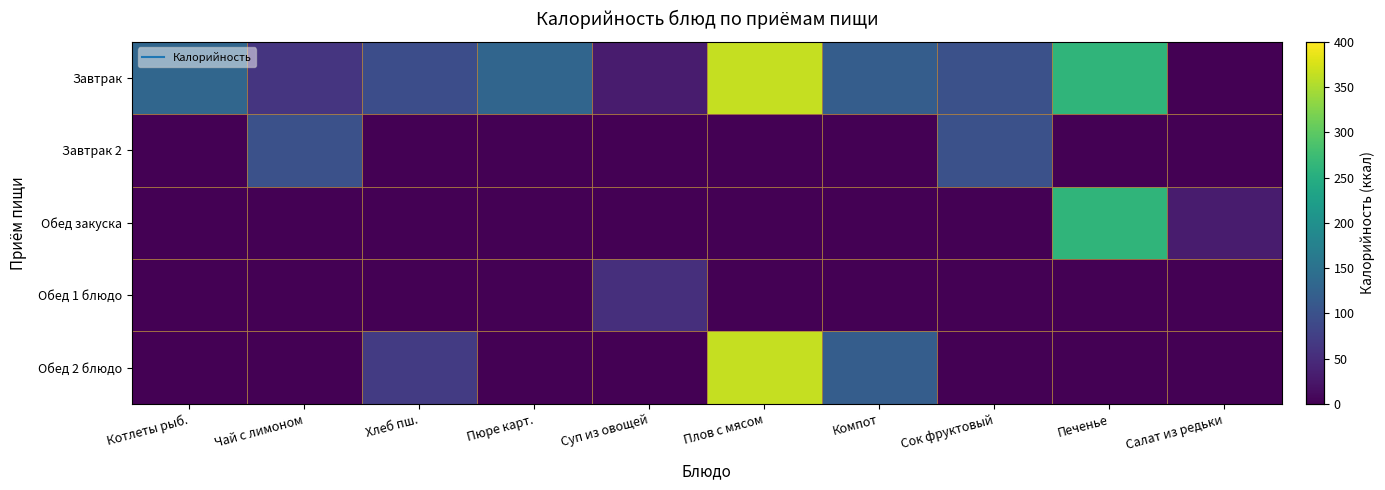

Reading left to right, list all the values displayed in this chart.

Завтрак: Котлеты рыб.=132	Чай с лимоном=62	Хлеб пш.=94	Пюре карт.=131	Суп из овощей=30	Плов с мясом=365	Компот=118	Сок фруктовый=99	Печенье=261	Салат из редьки=0
Завтрак 2: Котлеты рыб.=0	Чай с лимоном=99	Хлеб пш.=0	Пюре карт.=0	Суп из овощей=0	Плов с мясом=0	Компот=0	Сок фруктовый=99	Печенье=0	Салат из редьки=0
Обед закуска: Котлеты рыб.=0	Чай с лимоном=0	Хлеб пш.=0	Пюре карт.=0	Суп из овощей=0	Плов с мясом=0	Компот=0	Сок фруктовый=0	Печенье=261	Салат из редьки=30
Обед 1 блюдо: Котлеты рыб.=0	Чай с лимоном=0	Хлеб пш.=0	Пюре карт.=0	Суп из овощей=54	Плов с мясом=0	Компот=0	Сок фруктовый=0	Печенье=0	Салат из редьки=0
Обед 2 блюдо: Котлеты рыб.=0	Чай с лимоном=0	Хлеб пш.=70	Пюре карт.=0	Суп из овощей=0	Плов с мясом=365	Компот=118	Сок фруктовый=0	Печенье=0	Салат из редьки=0